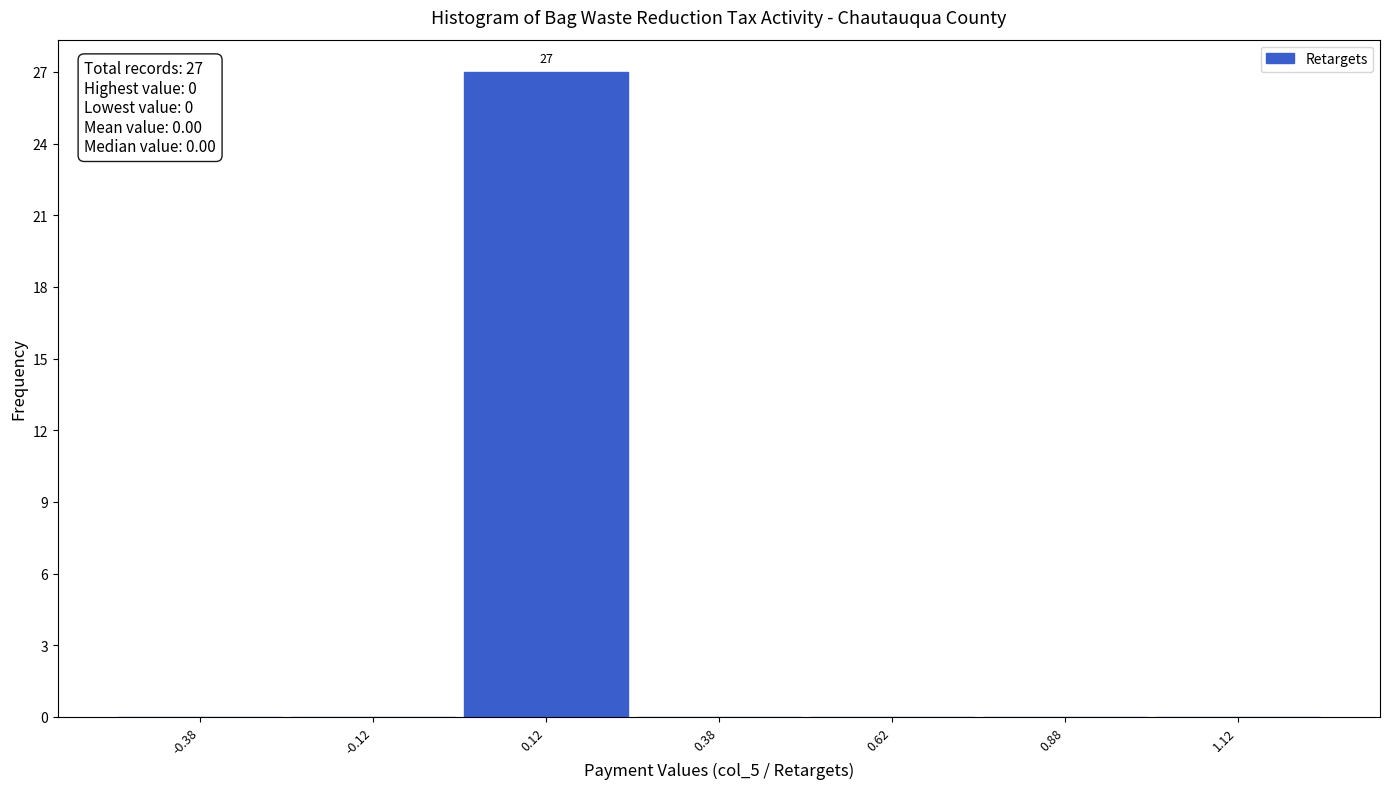

Over which range of the x-axis is the bar tallest?

0.00 to 0.25